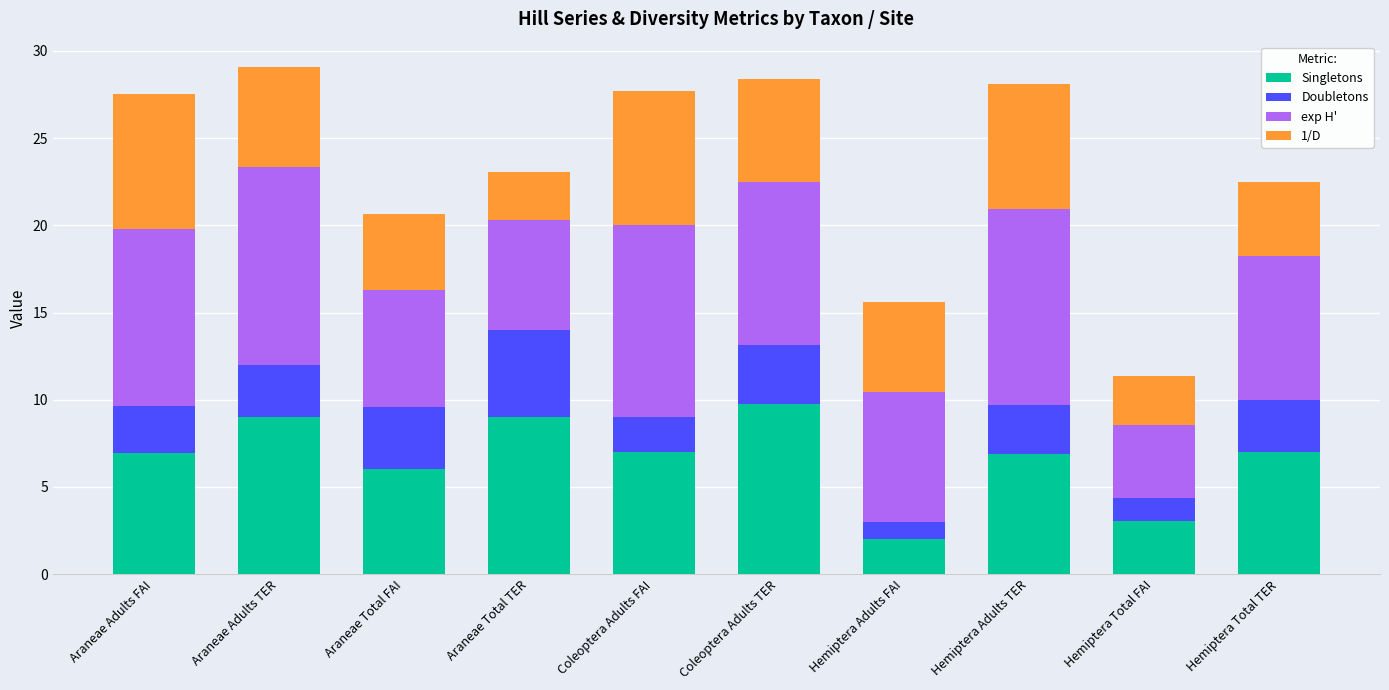

What is the sum of all Singletons values?

66.7